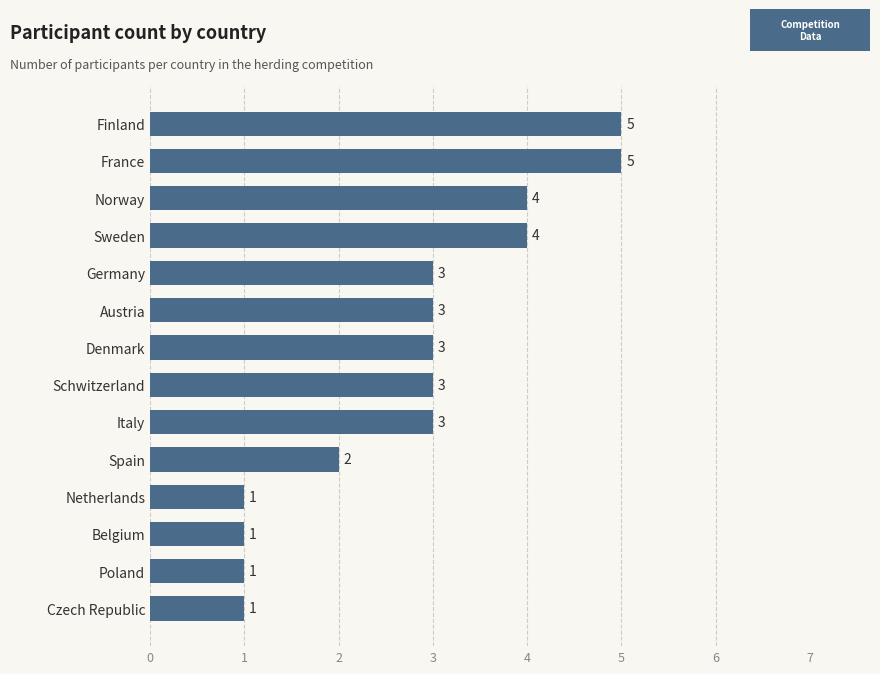

What is the greatest value displayed?

5